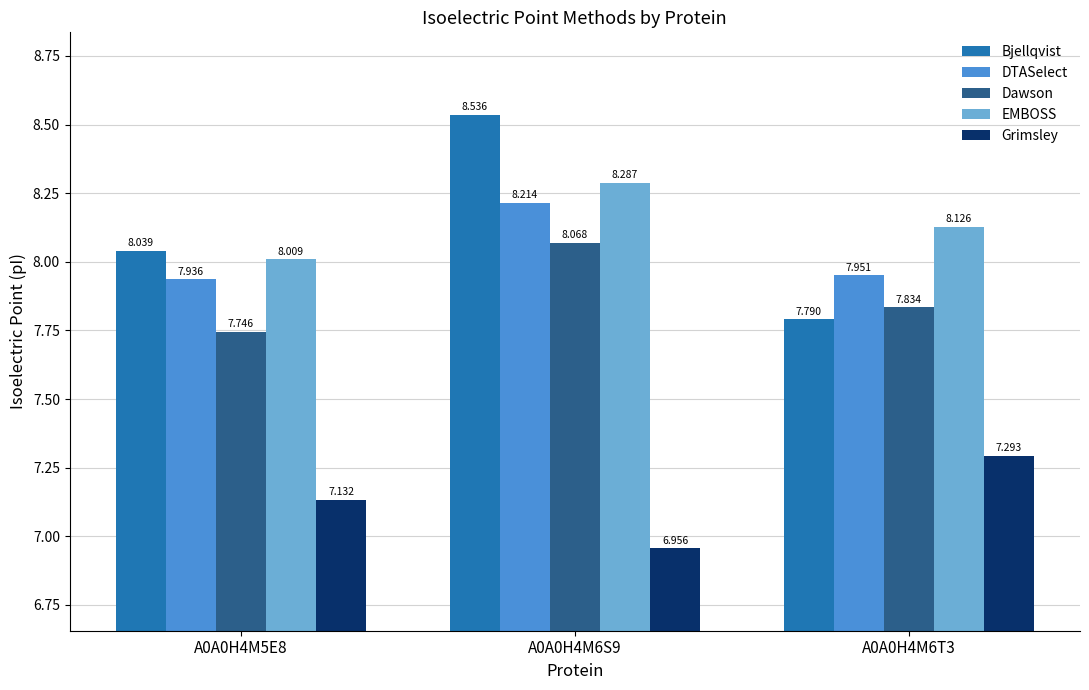

At which label is EMBOSS closest to 8?

A0A0H4M5E8